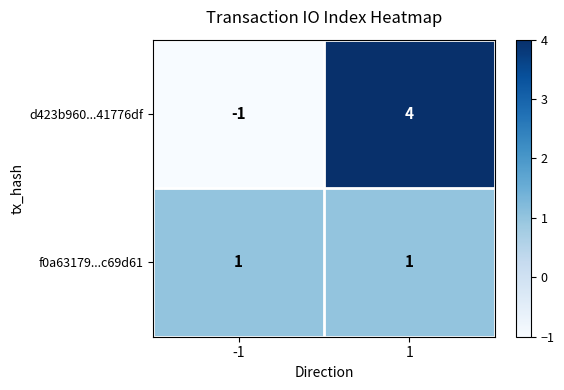

Reading left to right, transcribe all the data shown in this chart.

d423b960...41776df: -1	4
f0a63179...c69d61: 1	1